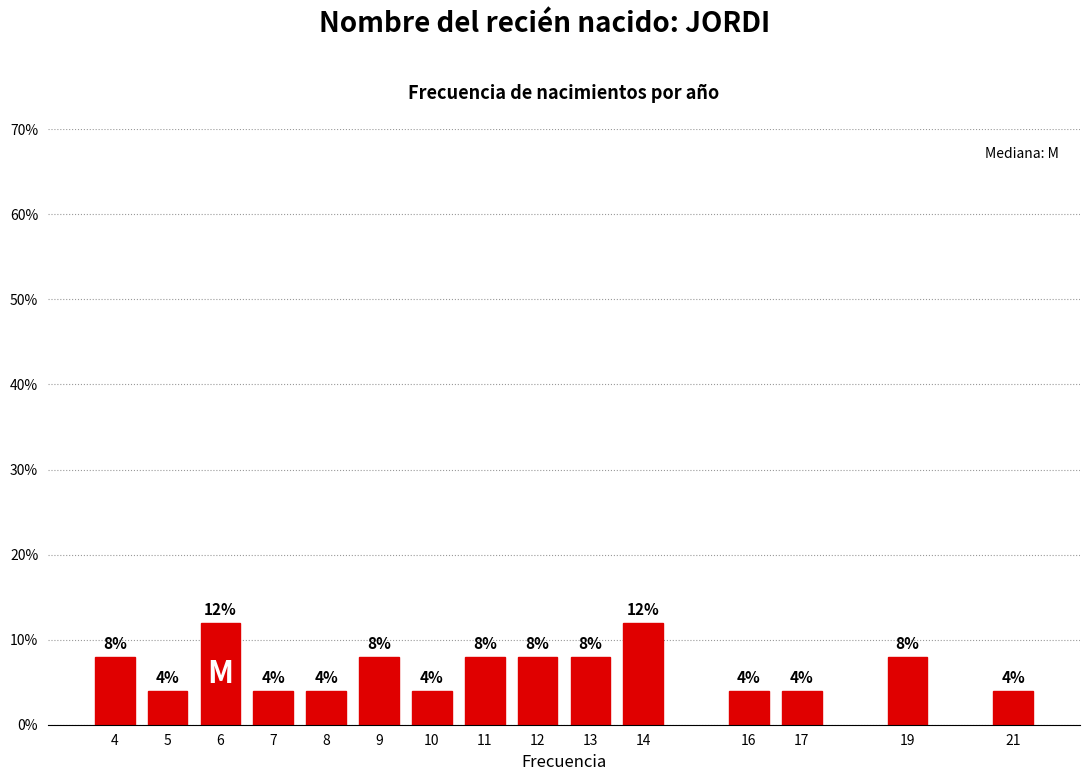

Reading right to left, extract all data points from this chart.

21=4	19=8	17=4	16=4	14=12	13=8	12=8	11=8	10=4	9=8	8=4	7=4	6=12	5=4	4=8